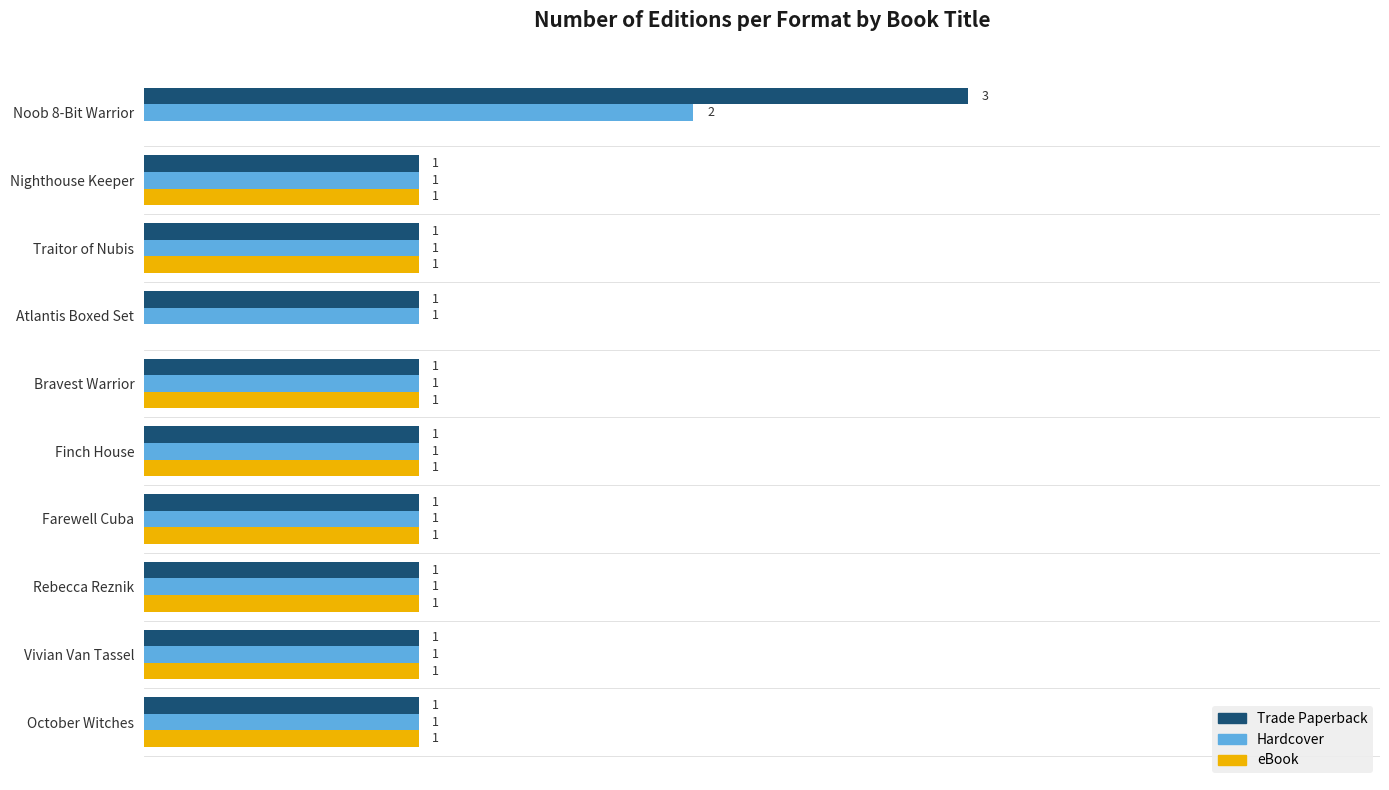

Which series has the largest total across all categories?

Trade Paperback